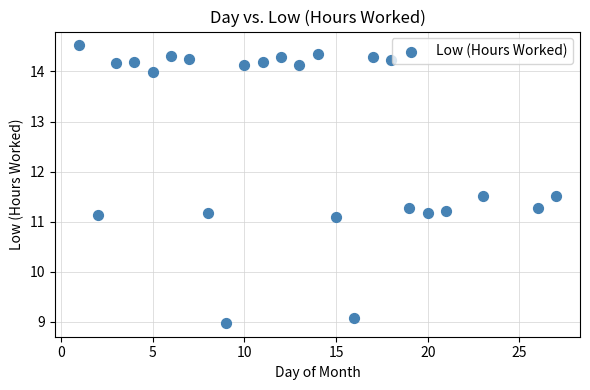

What is the range of X values (max minus min)?

26.0